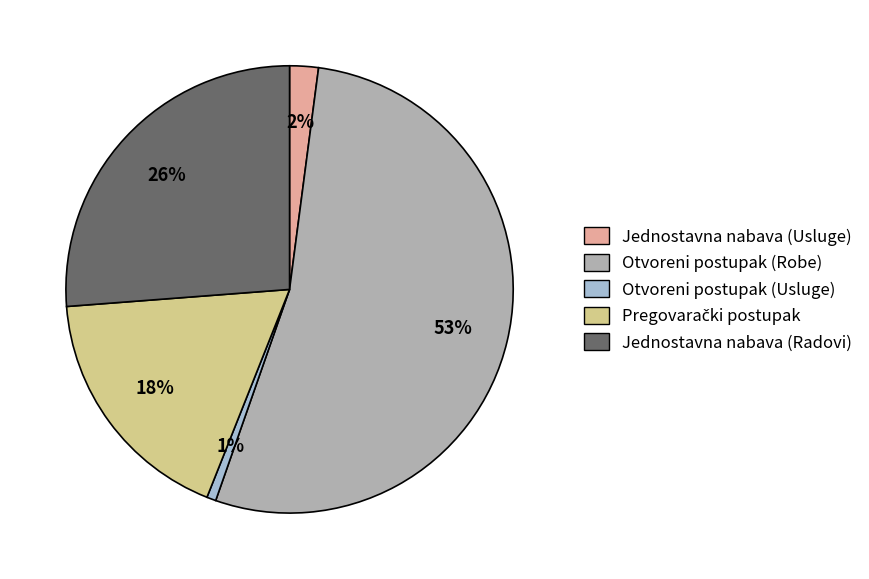

True or false: Otvoreni postupak (Robe) accounts for 40% of the total.

False